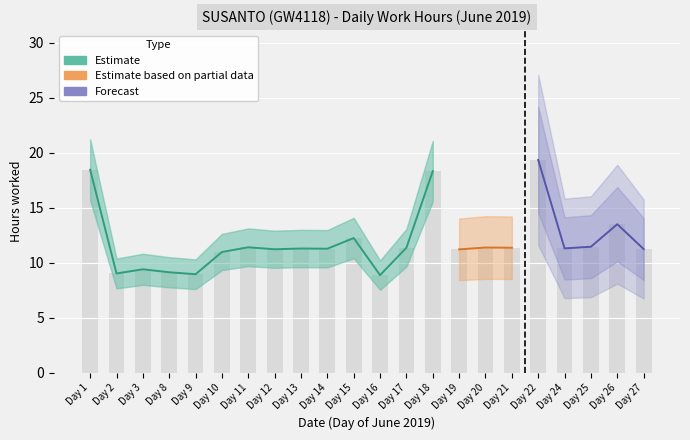

Which series has the largest total across all categories?

Estimate